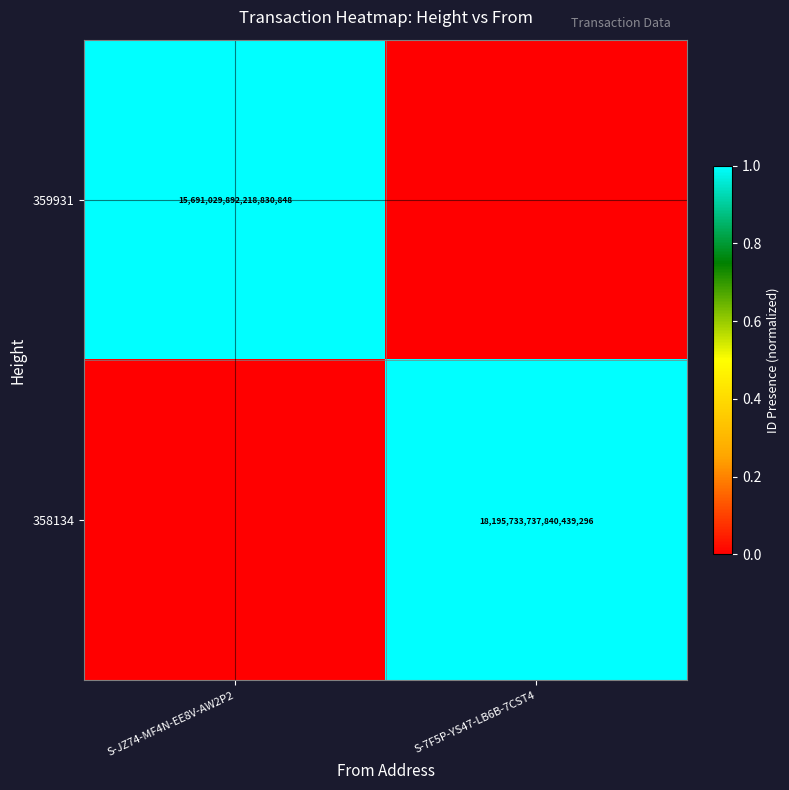

Is it true that 359931 equals 15691029892218830848 at S-JZ74-MF4N-EE8V-AW2P2?

True